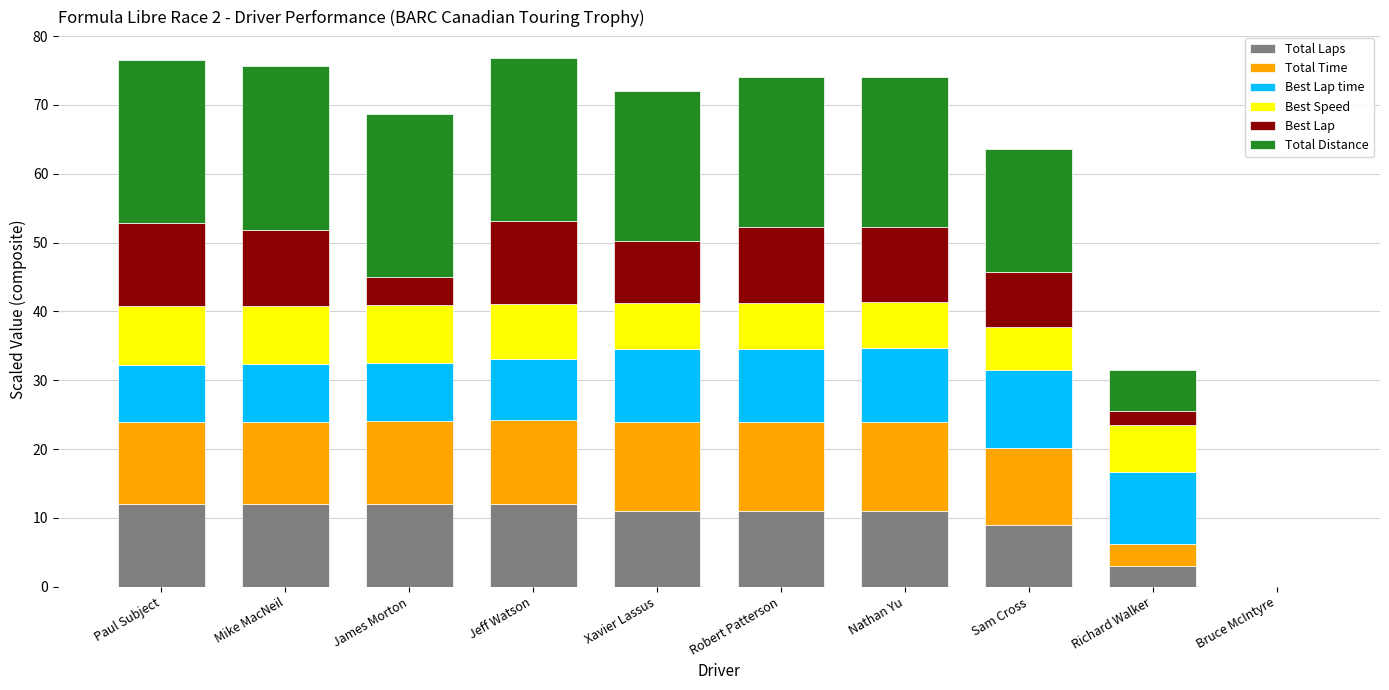

Count the number of categories in the chart.

10